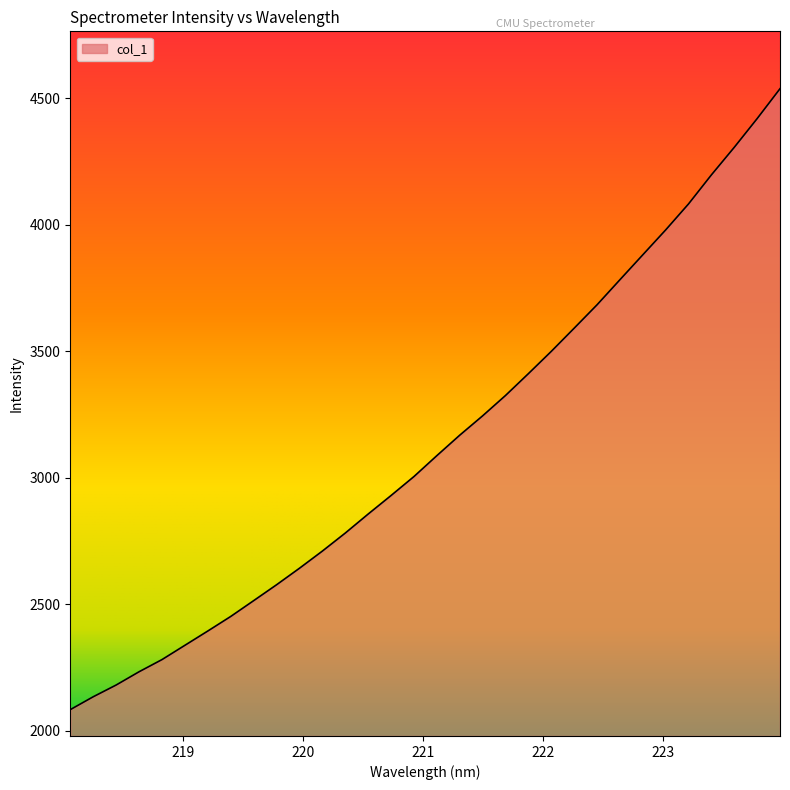

How many lines are shown in the chart?

1